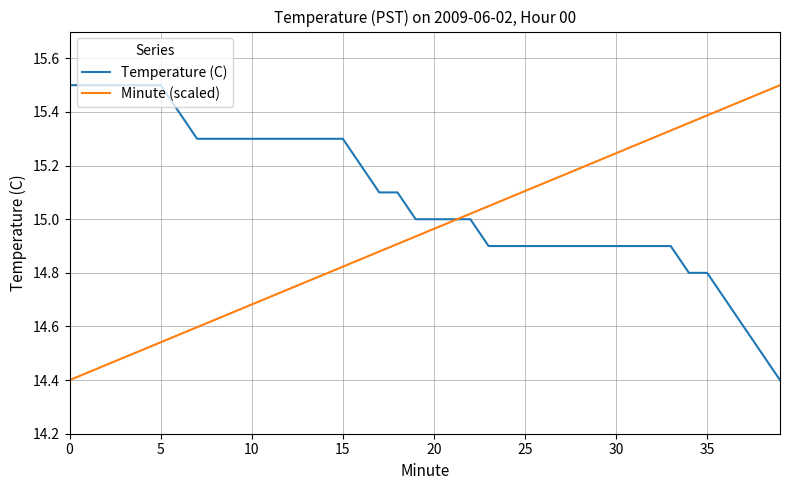

Rank the series by their average value, from highest to lowest.

Temperature (C), Minute (scaled)